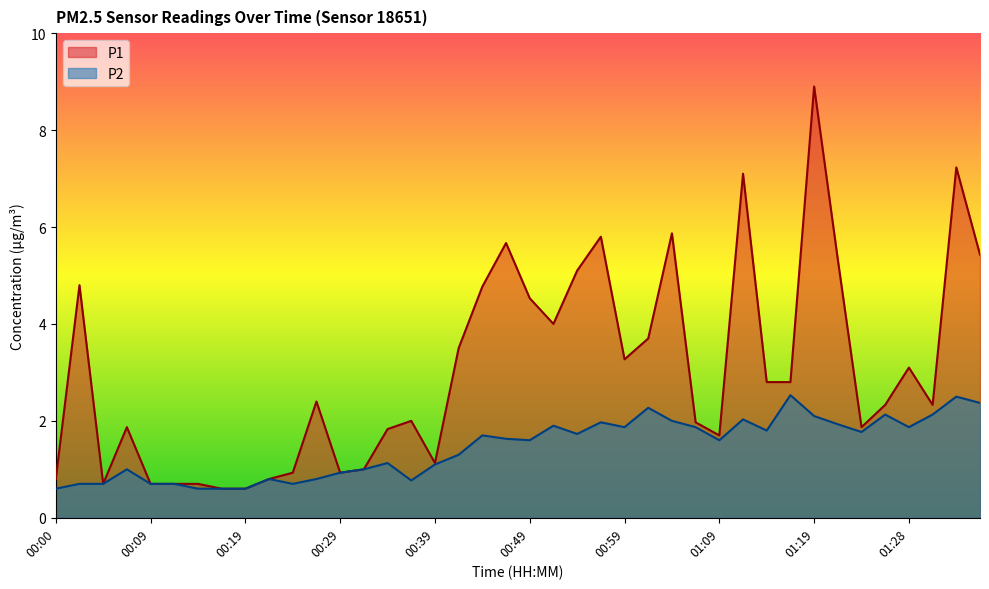

Is it true that P2 equals 1.8 at 01:14?

True